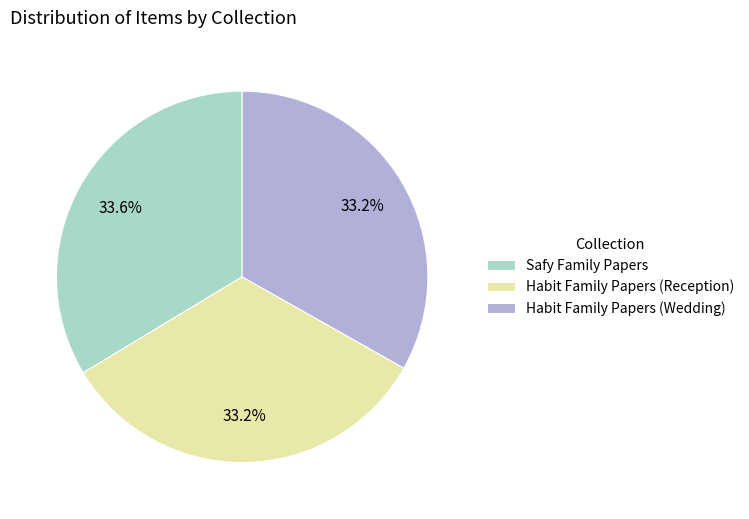

What is the total percentage of Habit Family Papers (Wedding) and Safy Family Papers?

66.8%